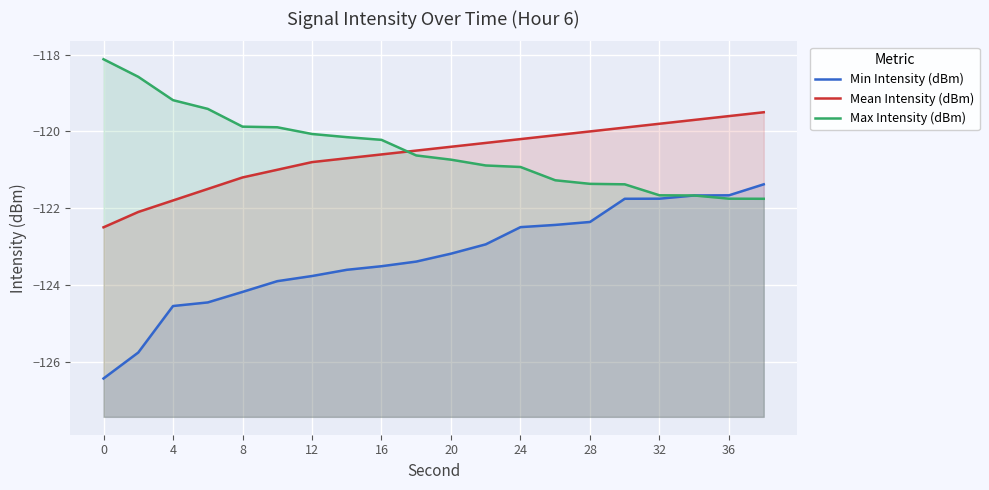

How many data points does each series have?

20